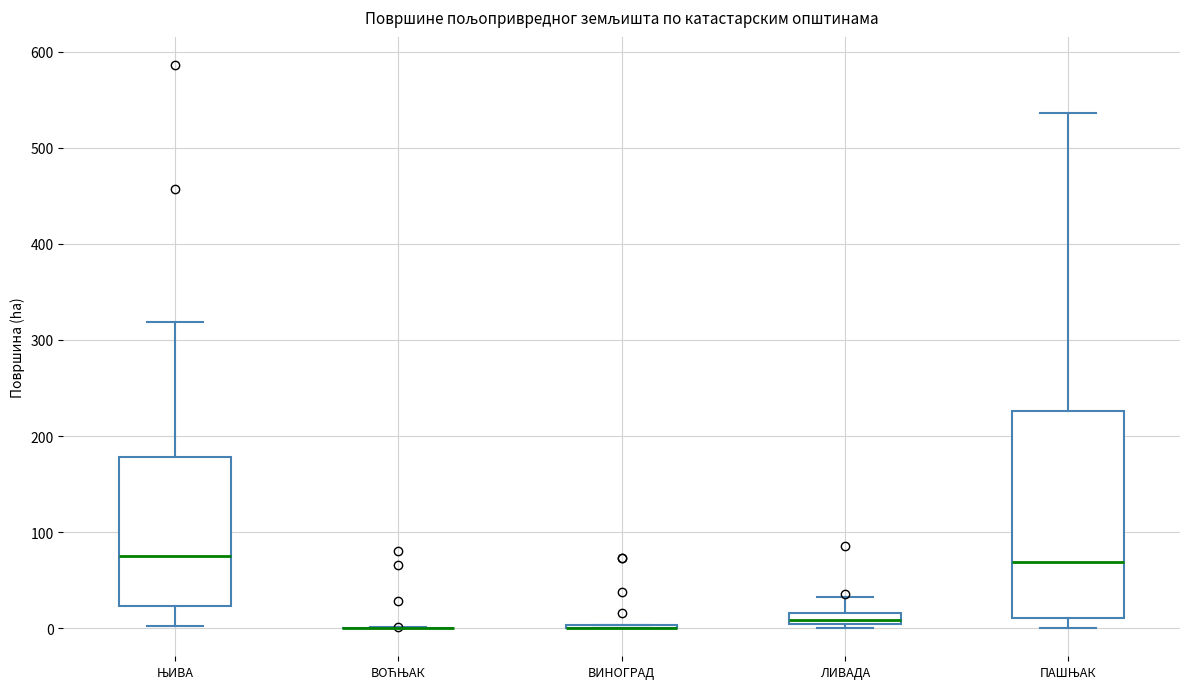

Which box is the tallest, from its lower edge to its upper edge?

ПАШЊАК